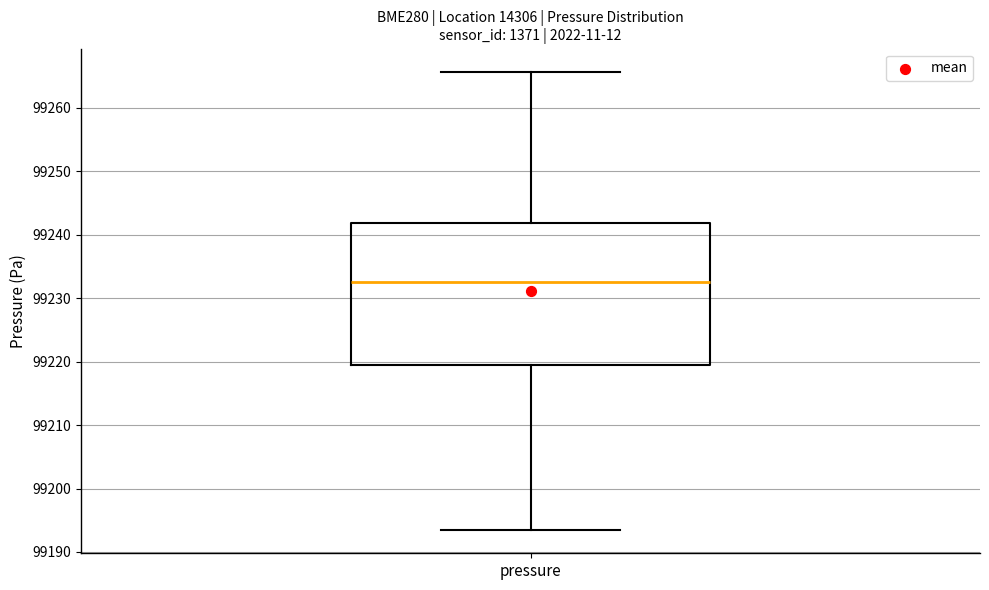

Read this box plot against the y-axis: the position of the median line, the range covered by the box, and the ends of both whiskers. The values are not printed on the chart, so give them approximately, as read against the axis.

median 99233, box 99219 to 99242, whiskers 99193 to 99266